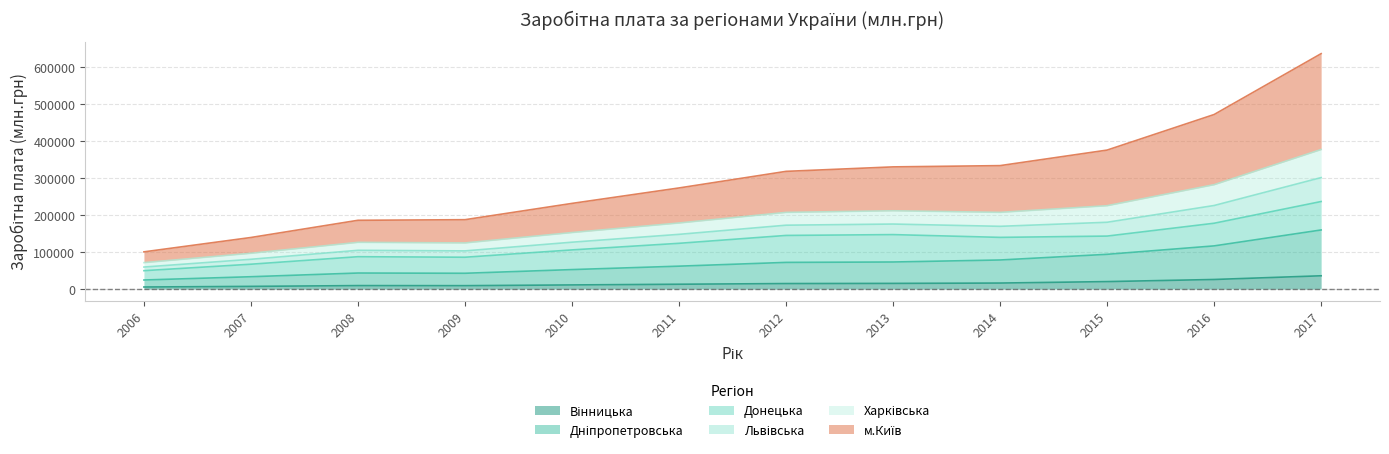

Does the chart display data point markers on the line(s)?

No